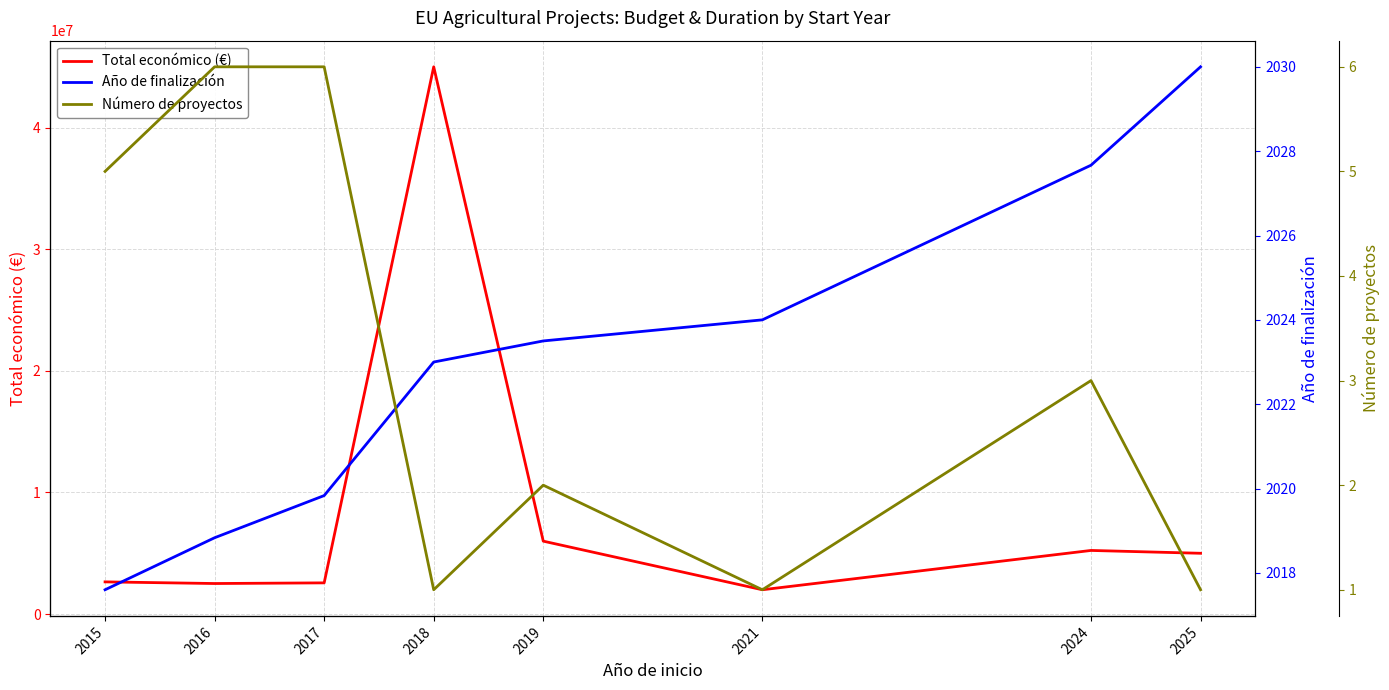

How many lines are shown in the chart?

3